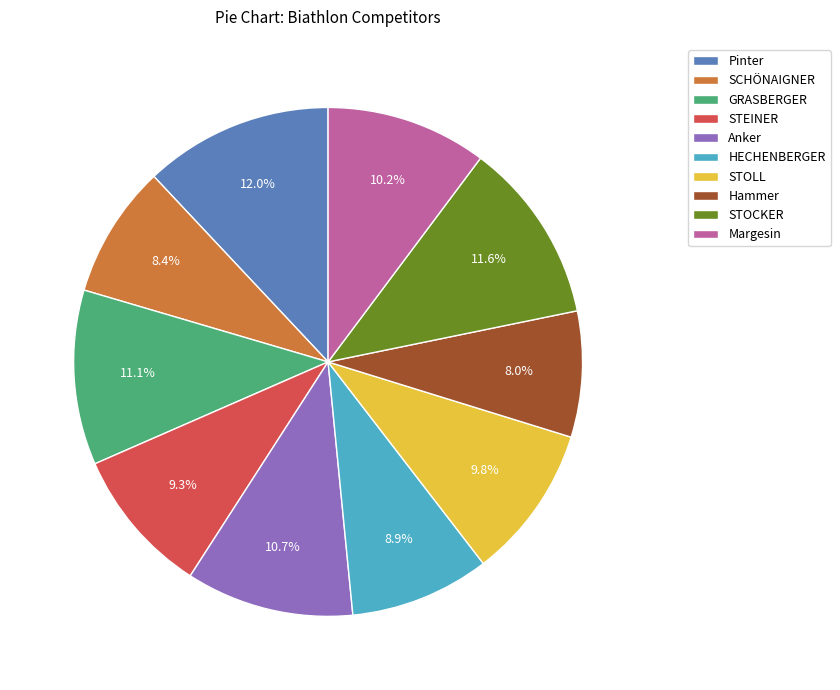

How many slices are in this pie chart?

10